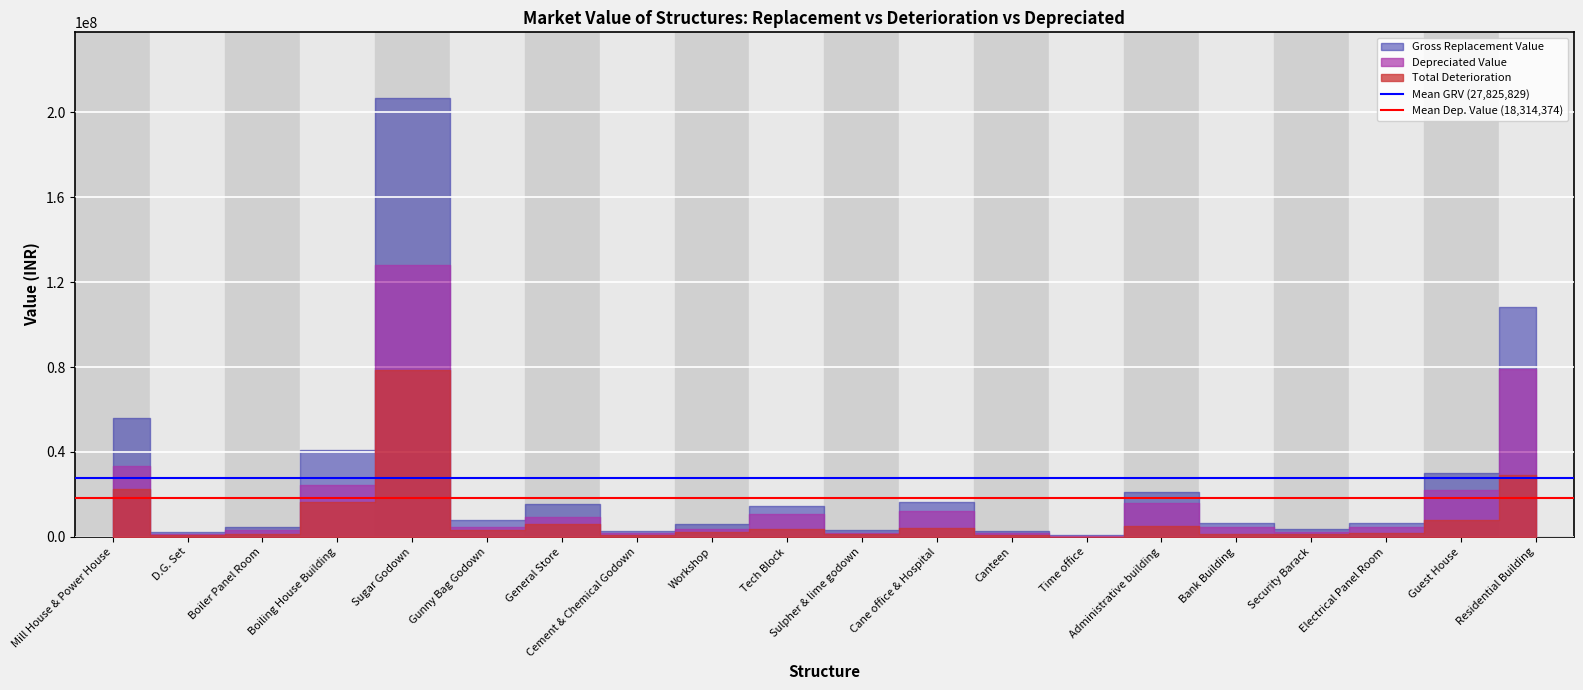

True or false: Mean Dep. Value (18,314,374) has a value of 29988320.2 at D.G. Set.

False